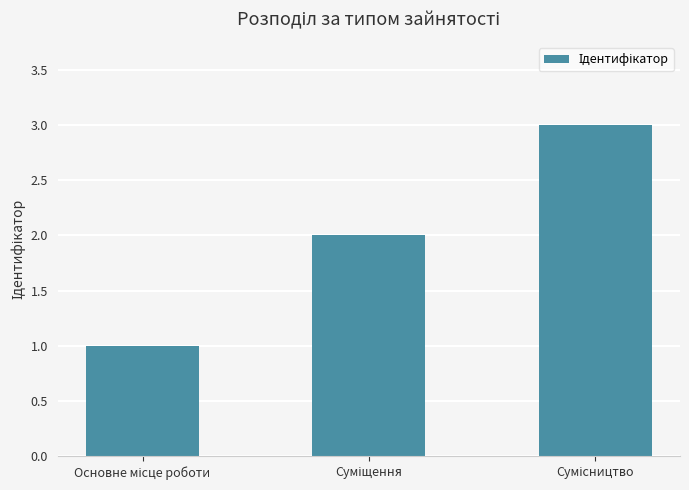

What is the maximum value shown in the chart?

3